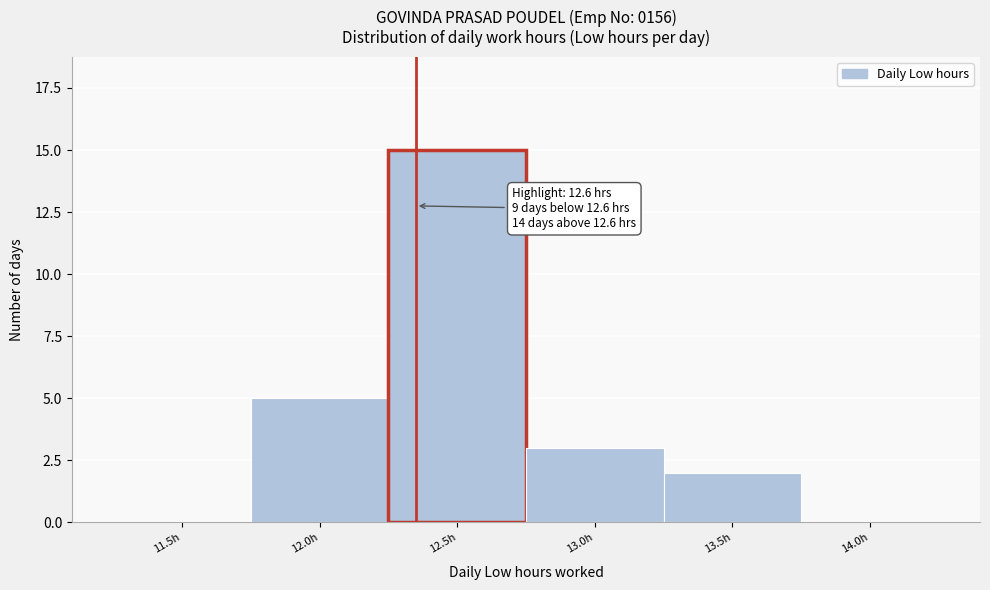

Reading left to right, transcribe all the data shown in this chart.

11.5h=0	12.0h=5	12.5h=15	13.0h=3	13.5h=2	14.0h=0